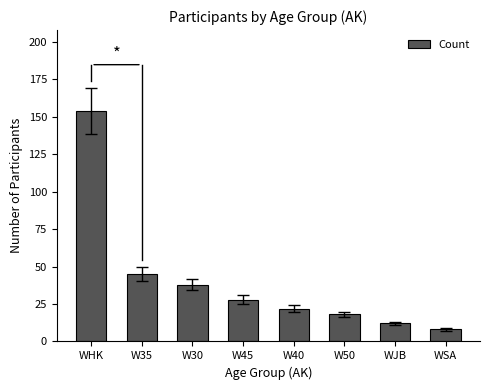

How many bars are there in total?

8